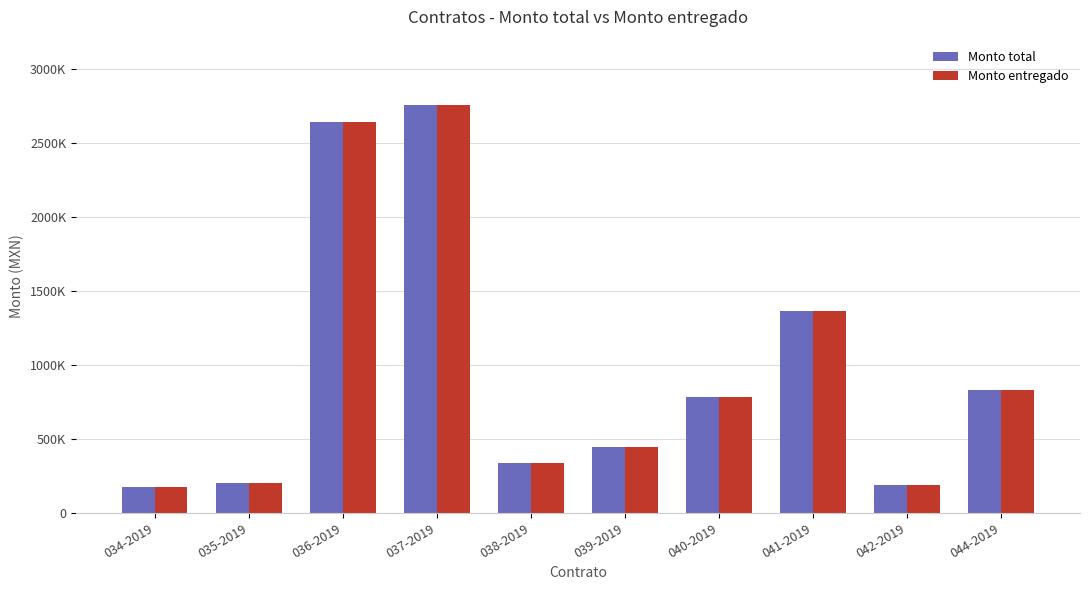

Does the chart contain any negative values?

No